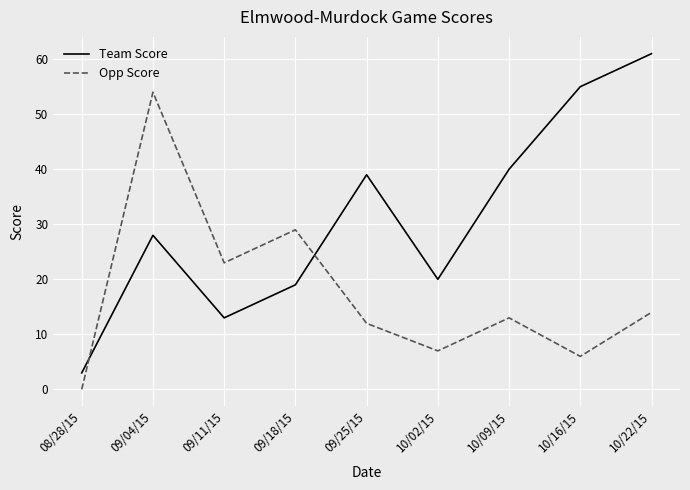

Is the value of Opp Score at 10/09/15 greater than the value of Team Score at 08/28/15?

Yes